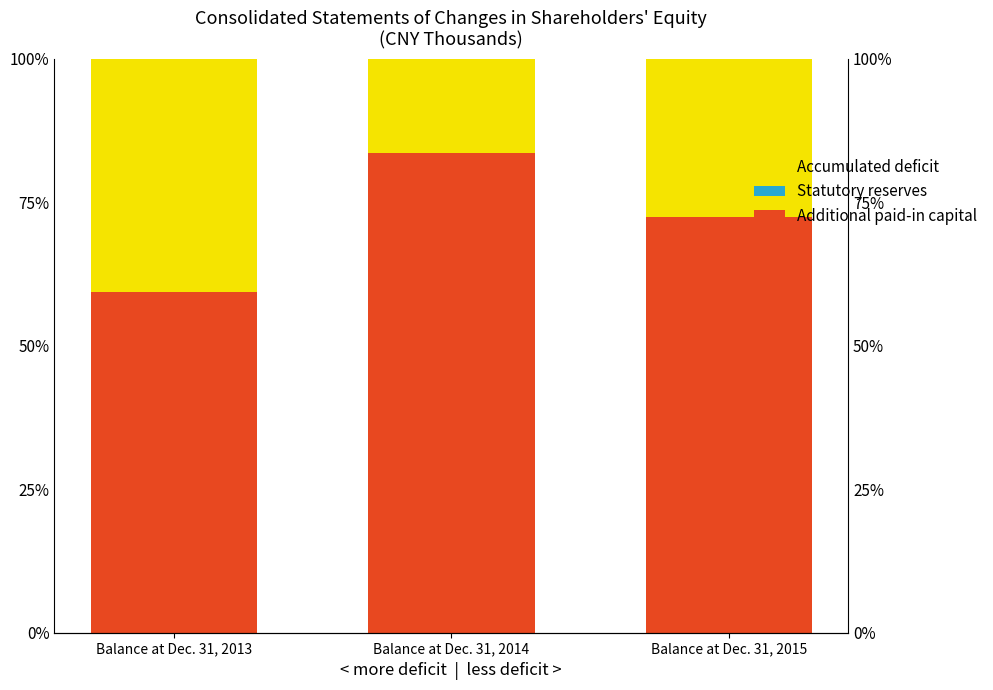

Which has a higher value, Balance at Dec. 31, 2015 or Balance at Dec. 31, 2013?

Balance at Dec. 31, 2015